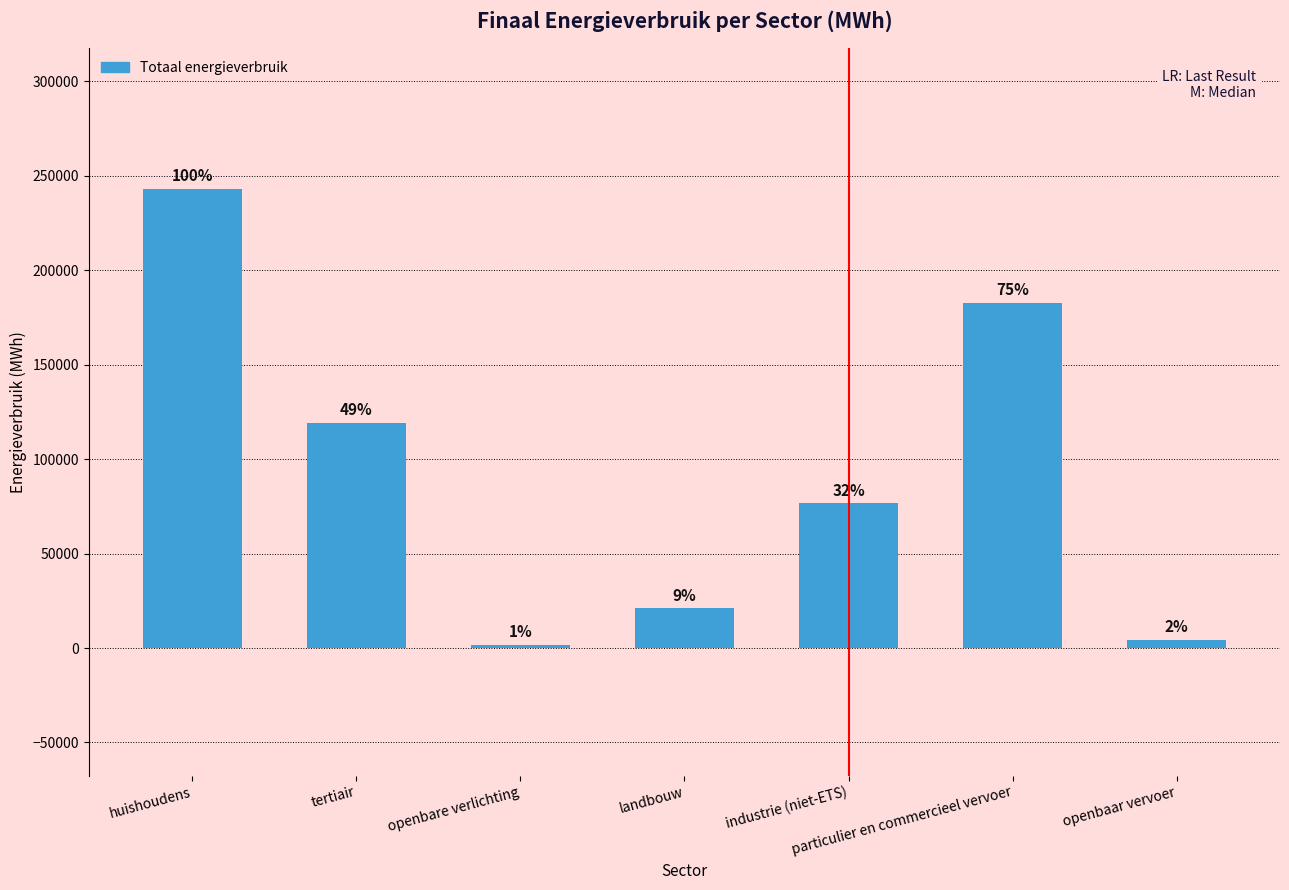

Does the chart contain any negative values?

No